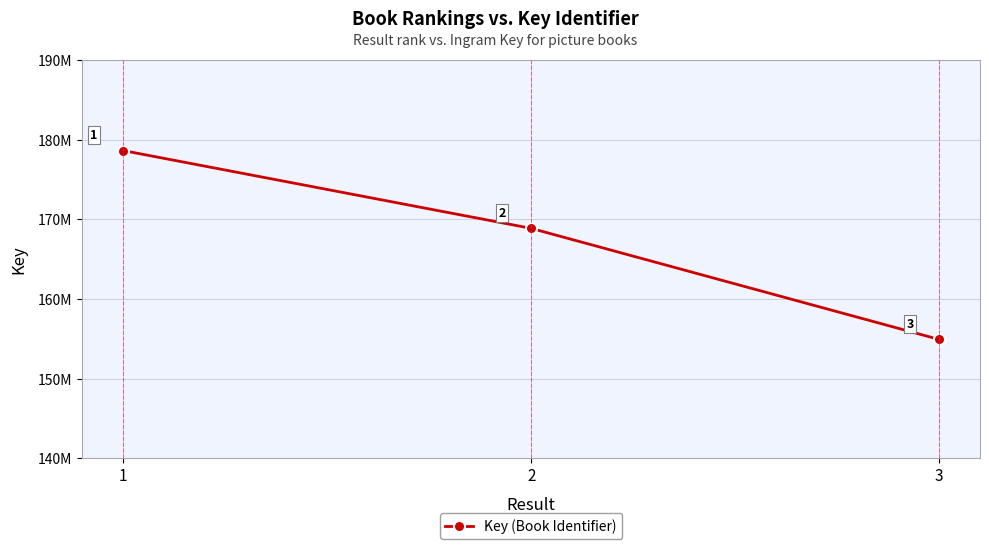

What is the value of the 3rd point from the left?

154932679